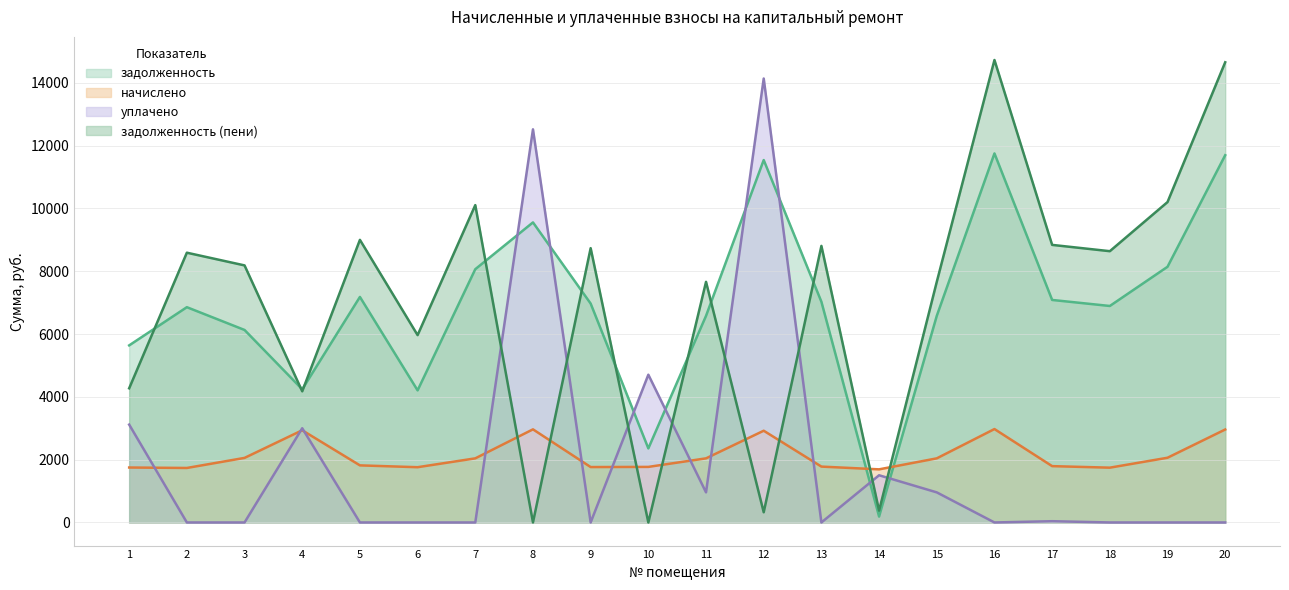

Between which two adjacent categories do задолженность and задолженность (пени) first intersect?

1 and 2